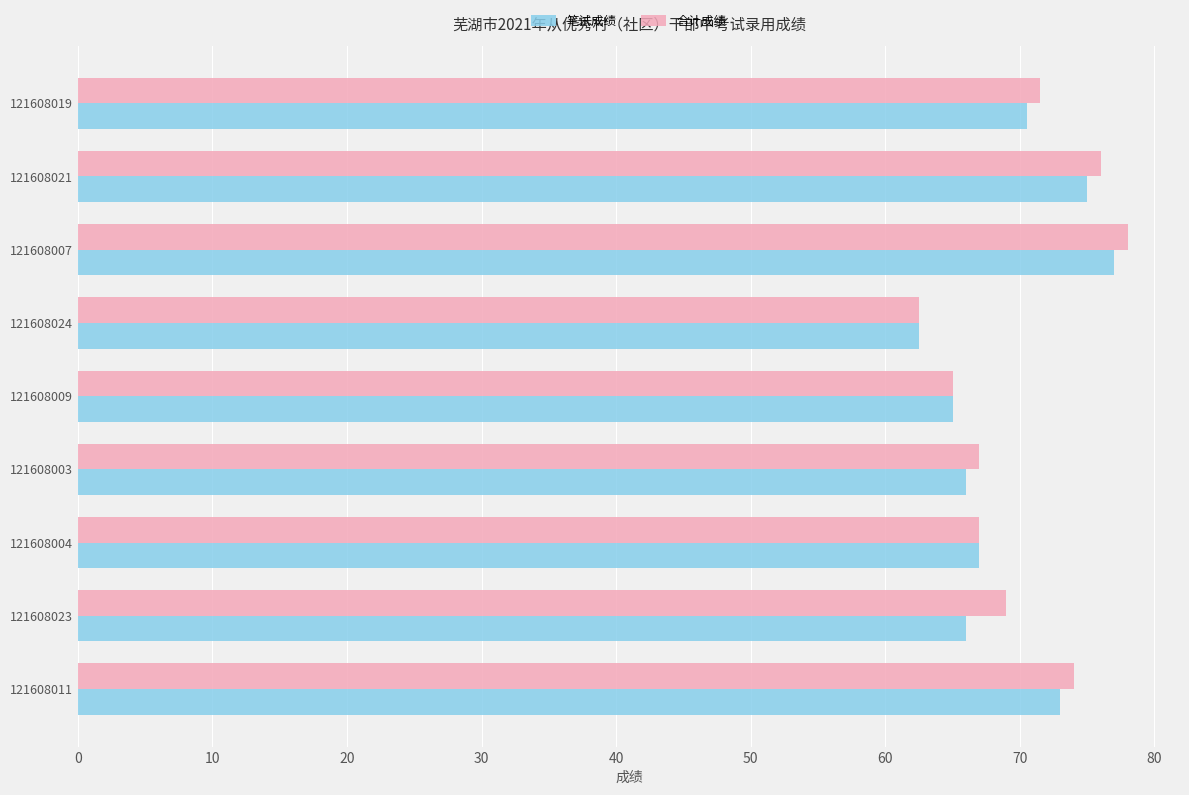

At which category does the chart reach its minimum across all series?

121608024